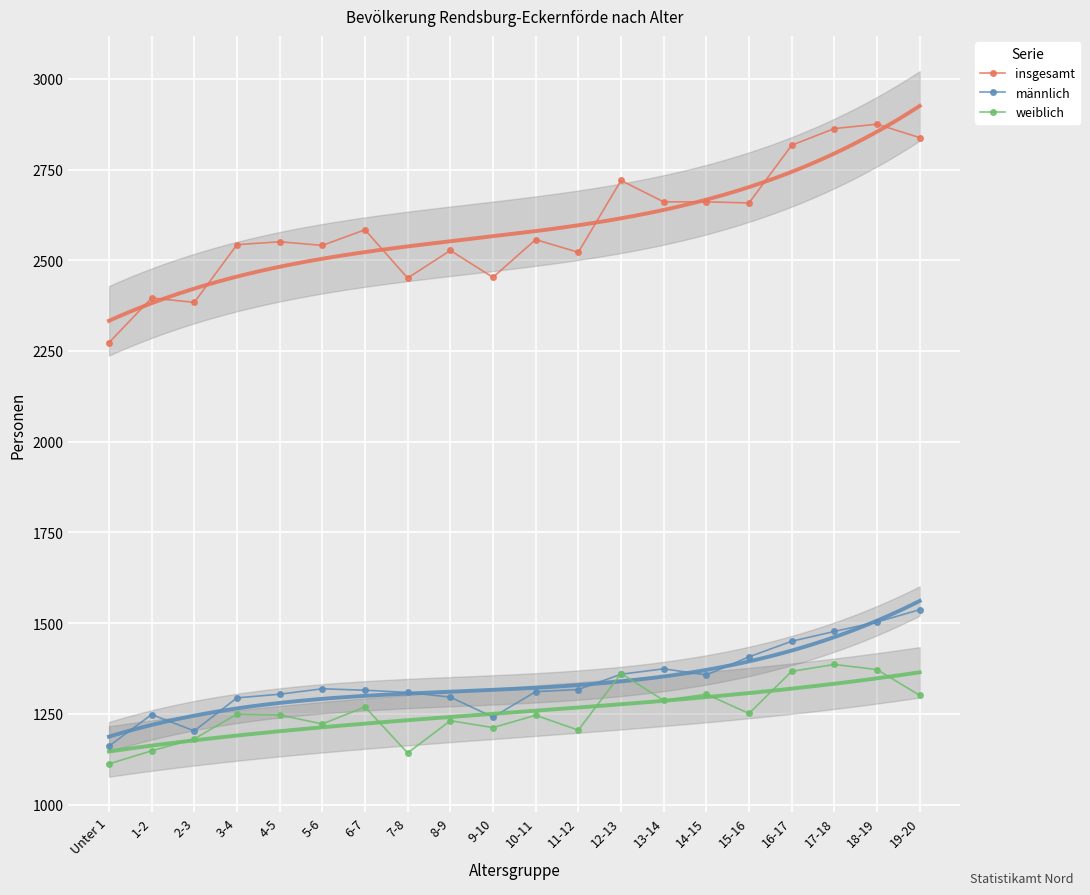

Is the value of insgesamt at 13-14 greater than the value of weiblich at 9-10?

Yes